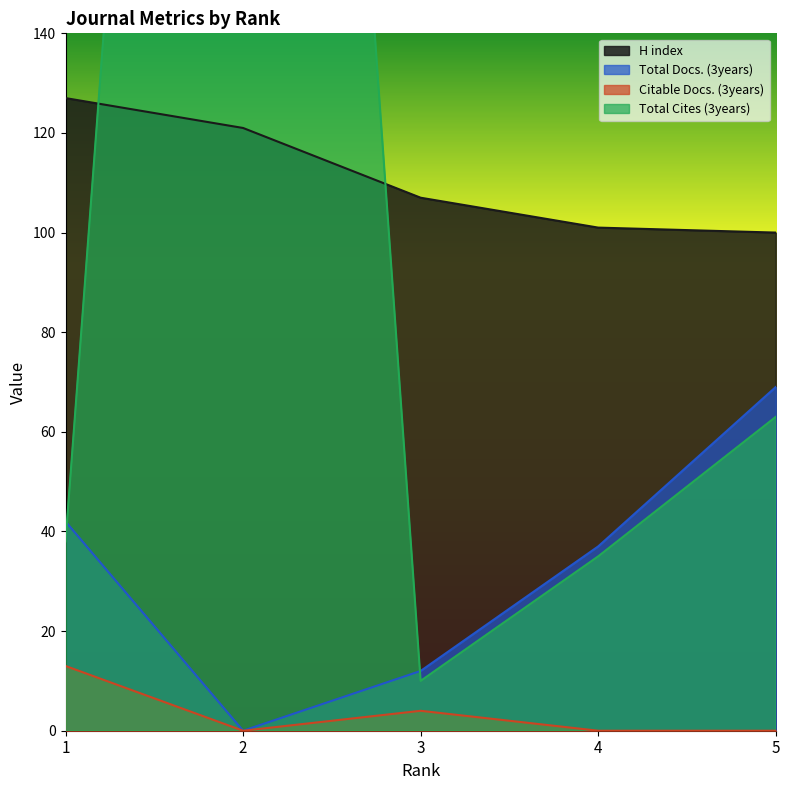

What is the value of the Total Cites (3years) point at the 1st from the left?

38